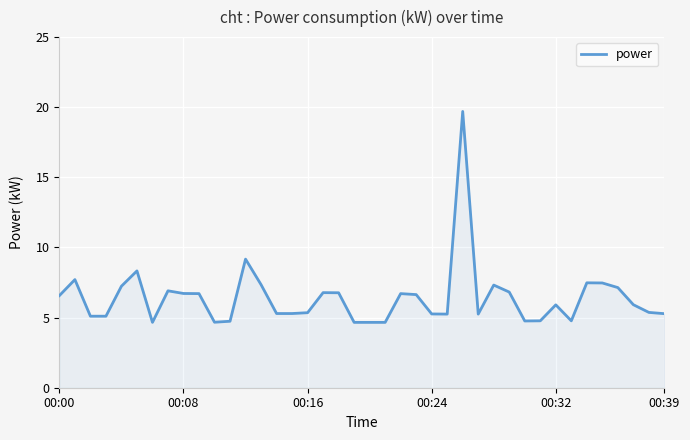

What is the minimum value shown in the chart?

4.7